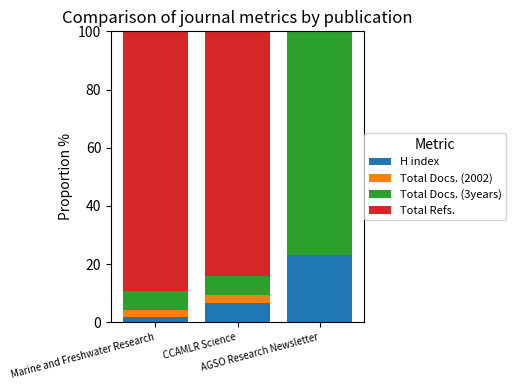

Are the bars horizontal?

No